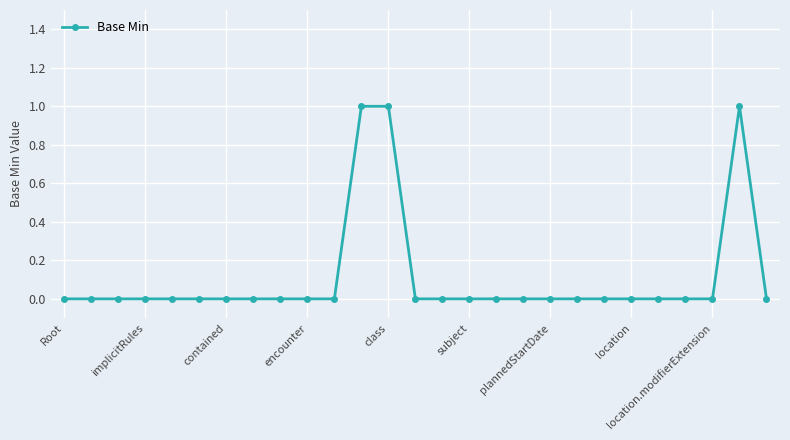

Reading left to right, extract all data points from this chart.

0	0	0	0	0	0	0	0	0	0	0	1	1	0	0	0	0	0	0	0	0	0	0	0	0	1	0